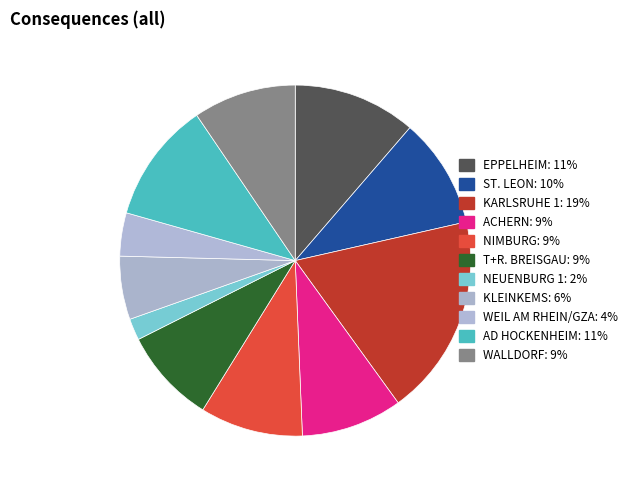

How many segments does this pie chart have?

11